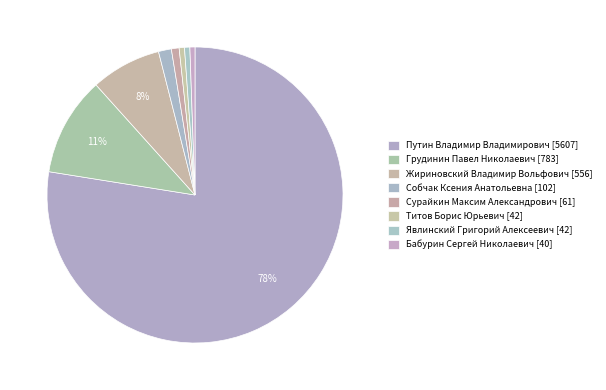

To the nearest percent, what portion does Явлинский Григорий Алексеевич represent?

1%